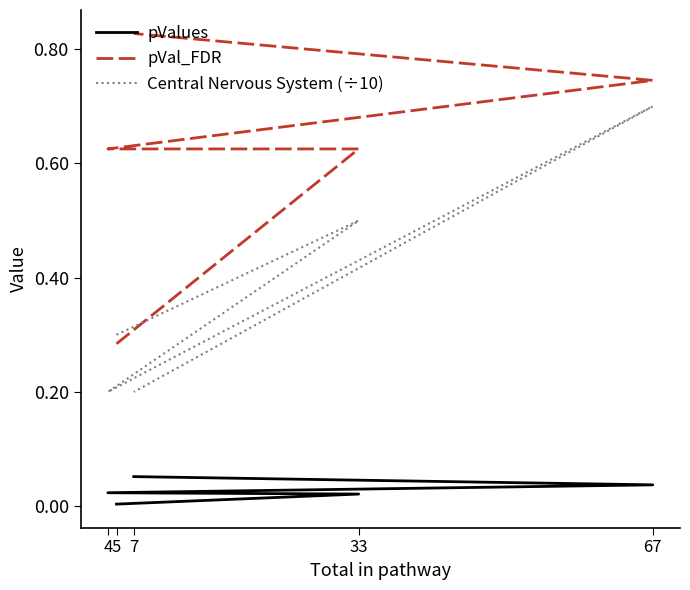

What is the highest value of the pValues series?

0.1